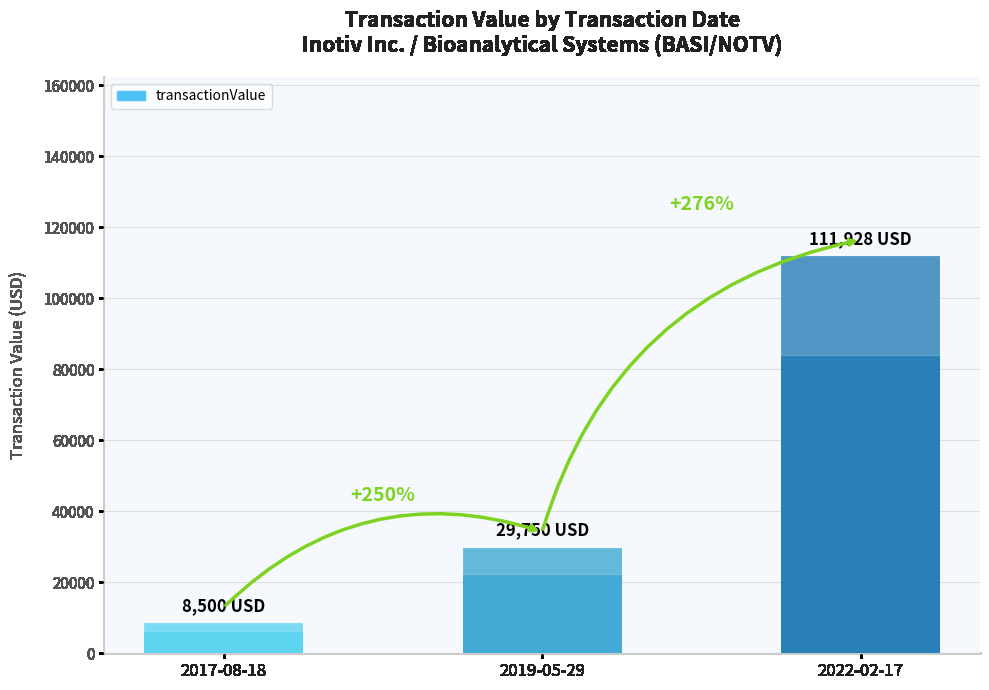

How many bars are there in total?

3